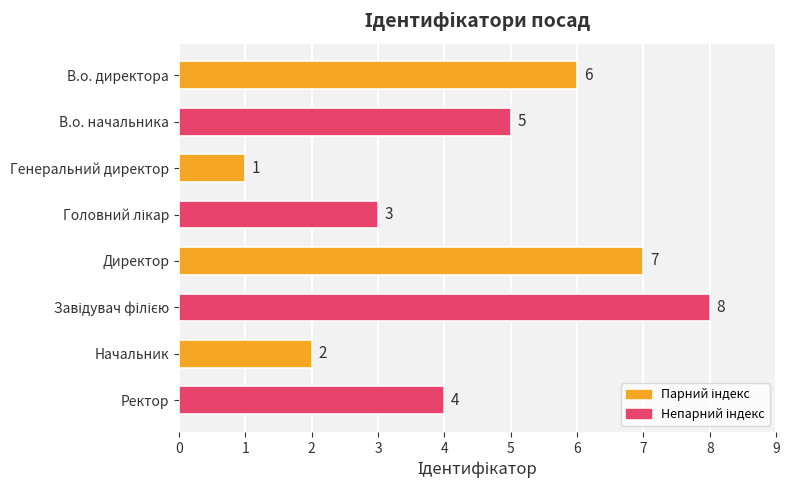

Reading bottom to top, extract all data points from this chart.

4	2	8	7	3	1	5	6